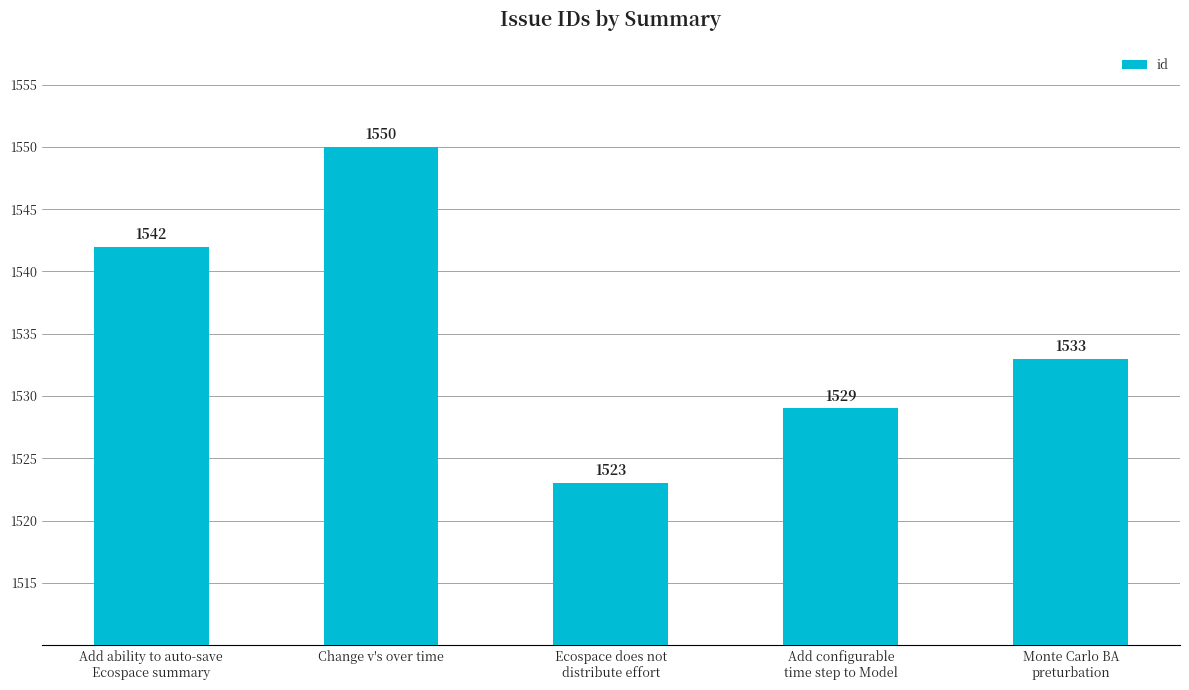

At which category does the chart reach its peak across all series?

Change v's over time